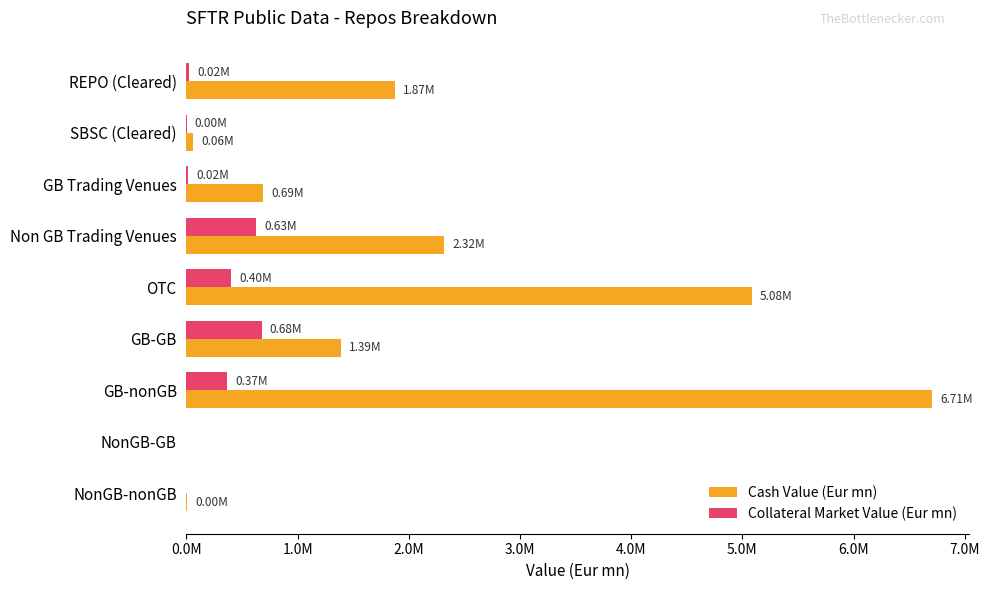

At which category is the sum across all series the highest?

GB-nonGB